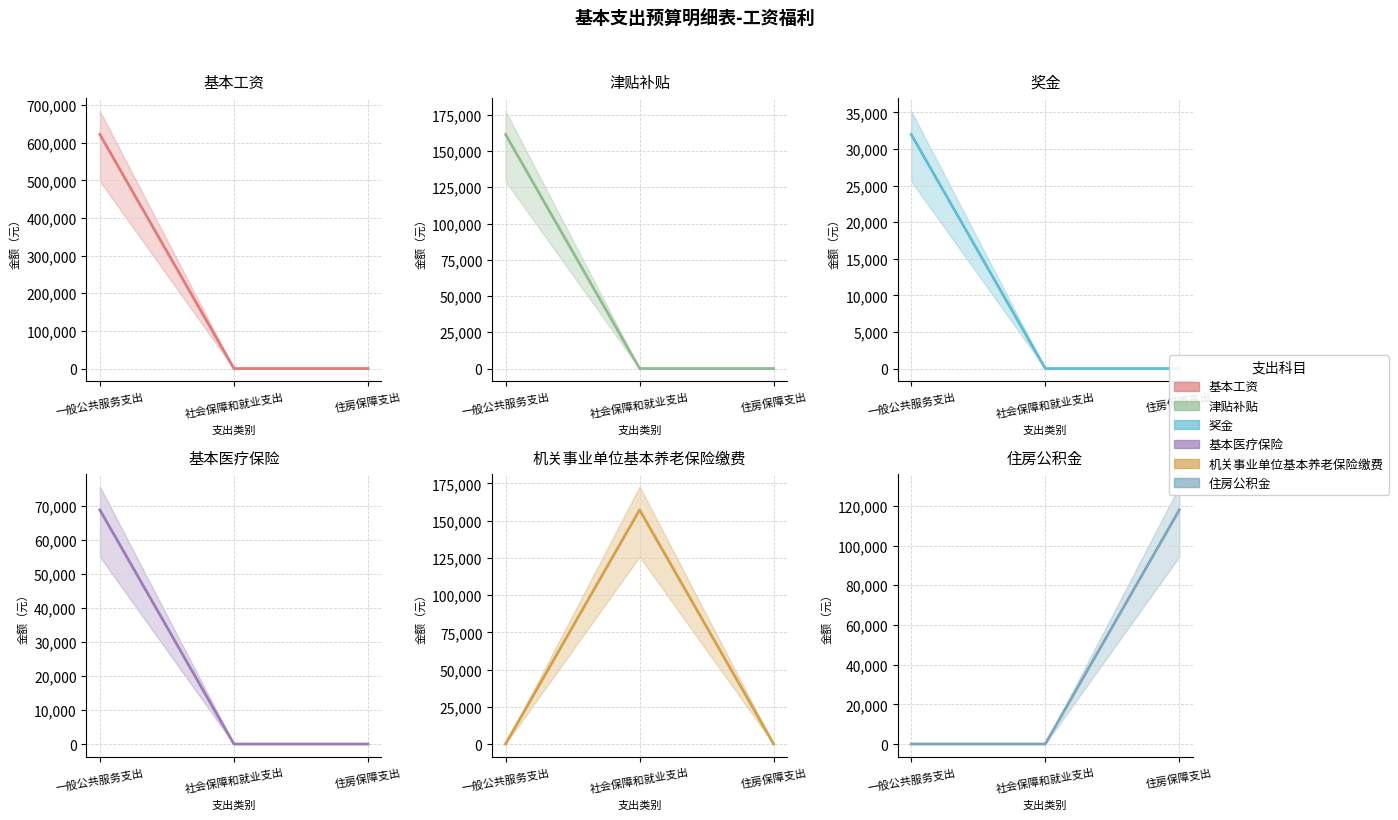

Rank the series by their maximum value, from highest to lowest.

基本工资, 津贴补贴, 机关事业单位基本养老保险缴费, 住房公积金, 基本医疗保险, 奖金